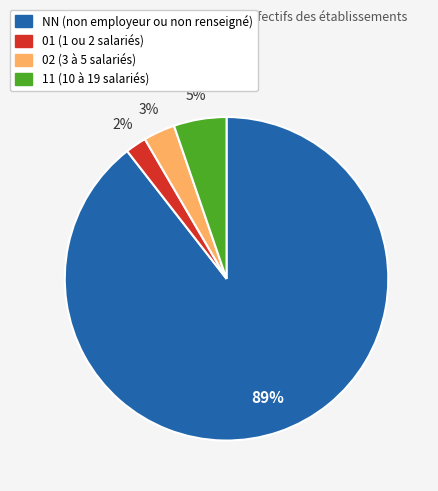

To the nearest percent, what is the difference between the 11 and 02 slice percentages?

2%